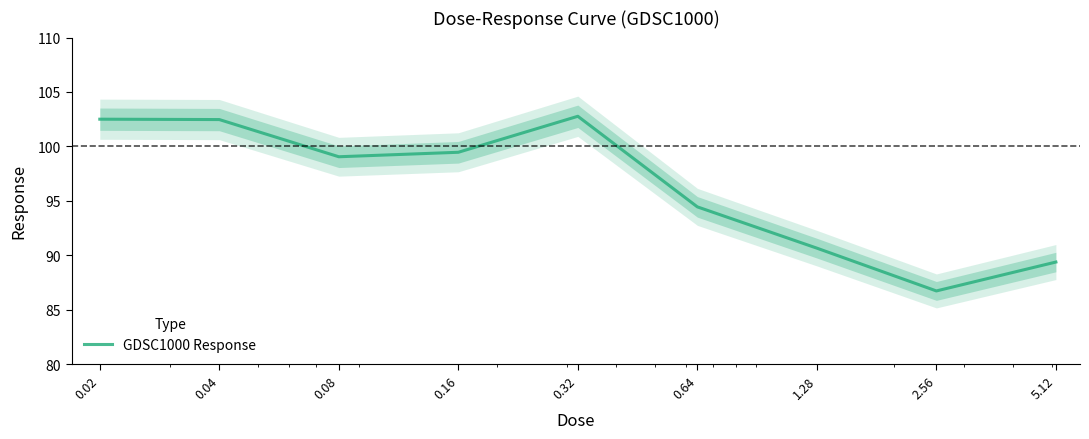

What is the label of the 4th point from the right?

0.64